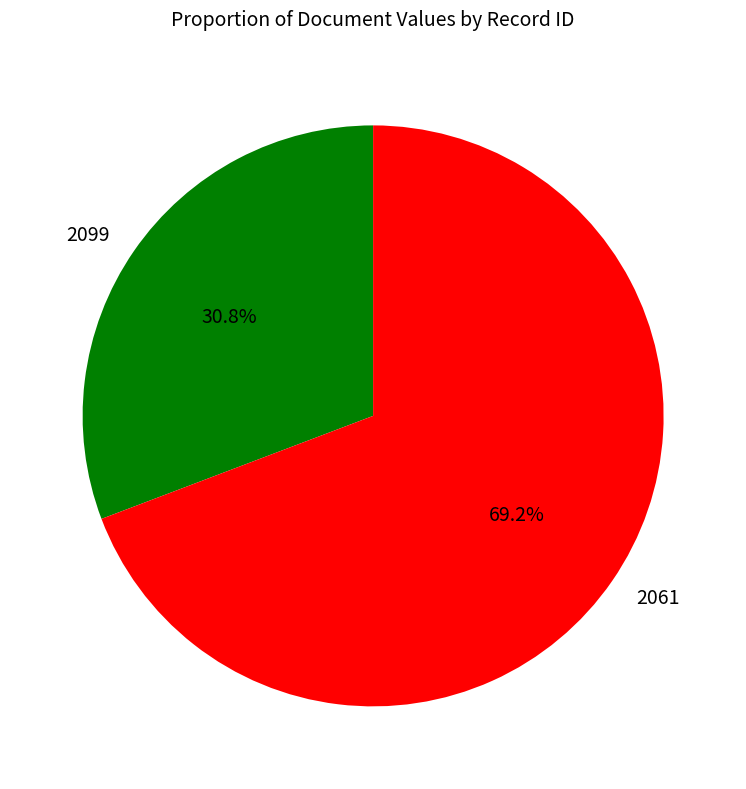

To the nearest percent, what is the difference between the 2061 and 2099 slice percentages?

38%